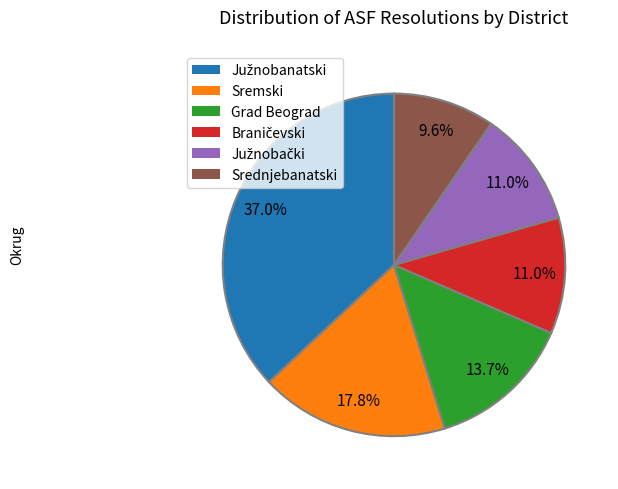

How many segments does this pie chart have?

6